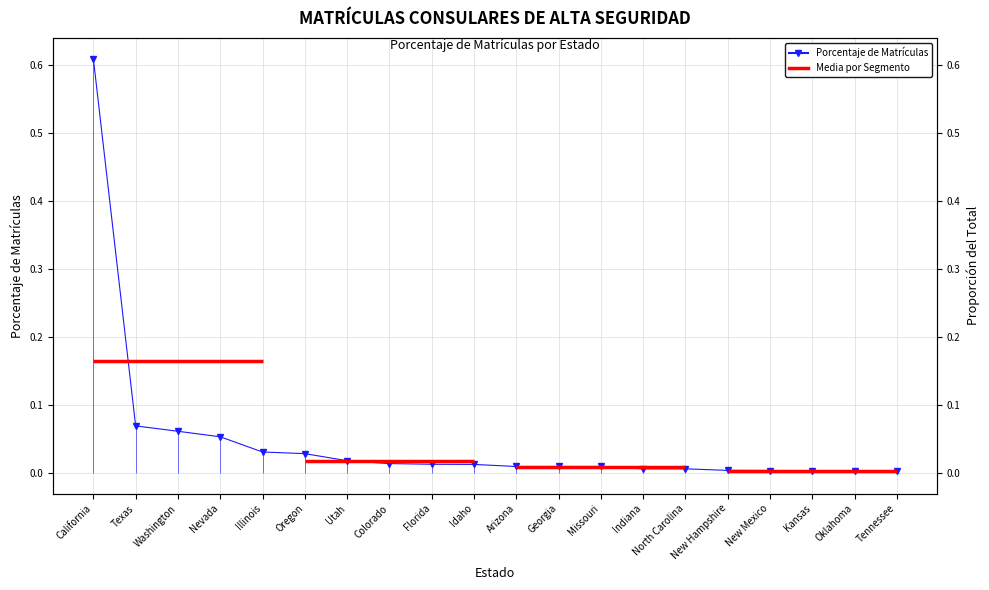

Reading right to left, what are all the values shown in this chart?

0.0	0.0	0.0	0.0	0.0	0.0	0.0	0.0	0.0	0.0	0.0	0.0	0.0	0.0	0.0	0.0	0.1	0.1	0.1	0.6